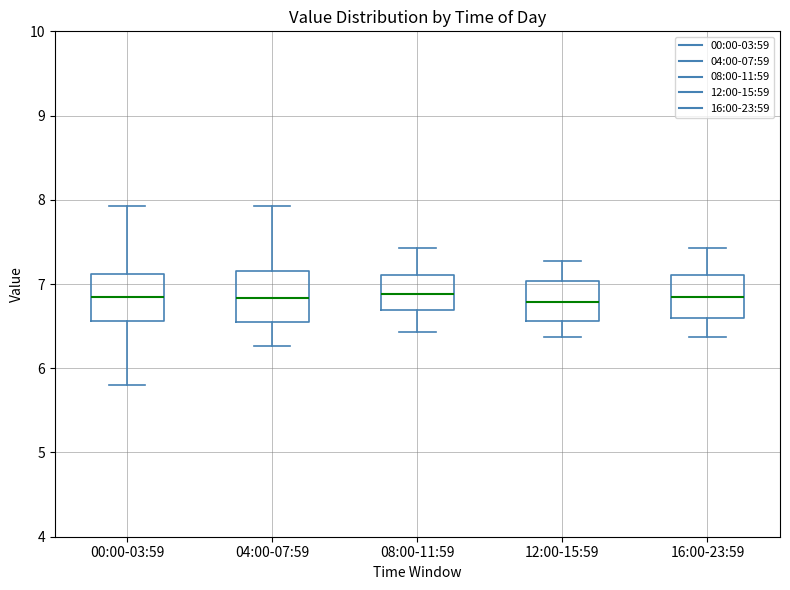

Reading left to right, transcribe this box plot: for each box, give where its median line is, the range the box spans, and where its two whiskers end, as read against the y-axis. The values are not printed on the chart, so give them approximately, as read against the axis.

00:00-03:59: median 6.9, box 6.6 to 7.1, whiskers 5.8 to 7.9
04:00-07:59: median 6.8, box 6.6 to 7.2, whiskers 6.3 to 7.9
08:00-11:59: median 6.9, box 6.7 to 7.1, whiskers 6.4 to 7.4
12:00-15:59: median 6.8, box 6.6 to 7.0, whiskers 6.4 to 7.3
16:00-23:59: median 6.9, box 6.6 to 7.1, whiskers 6.4 to 7.4